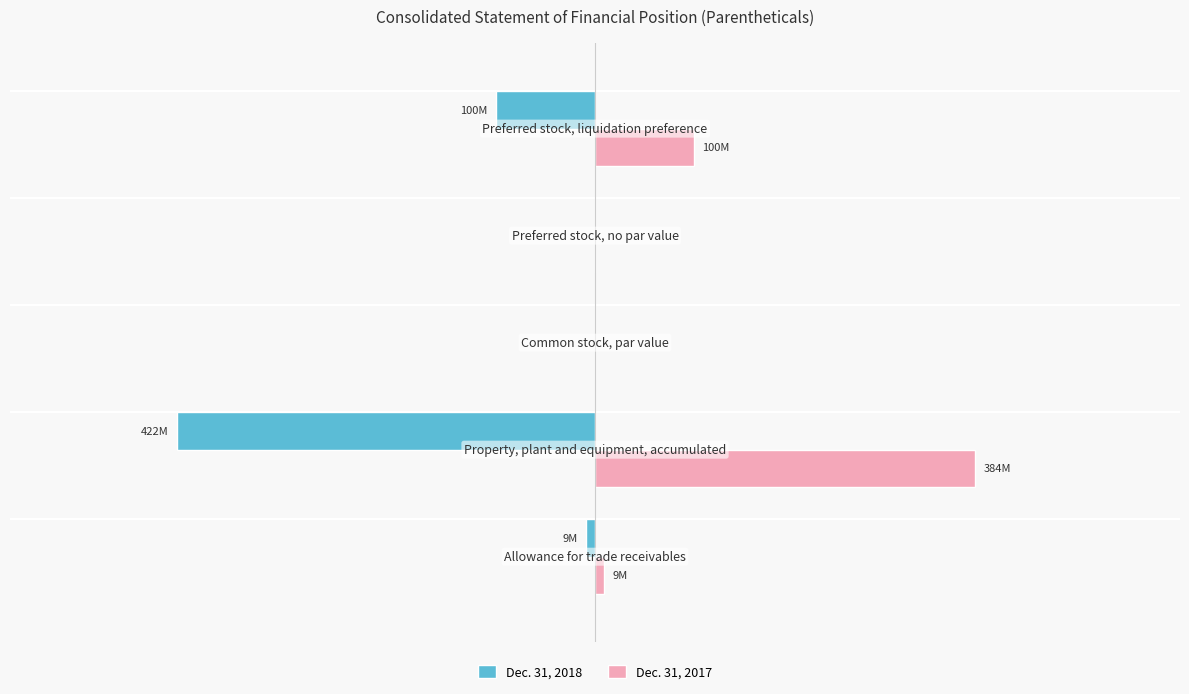

What are all the series names shown in the legend?

Dec. 31, 2018, Dec. 31, 2017